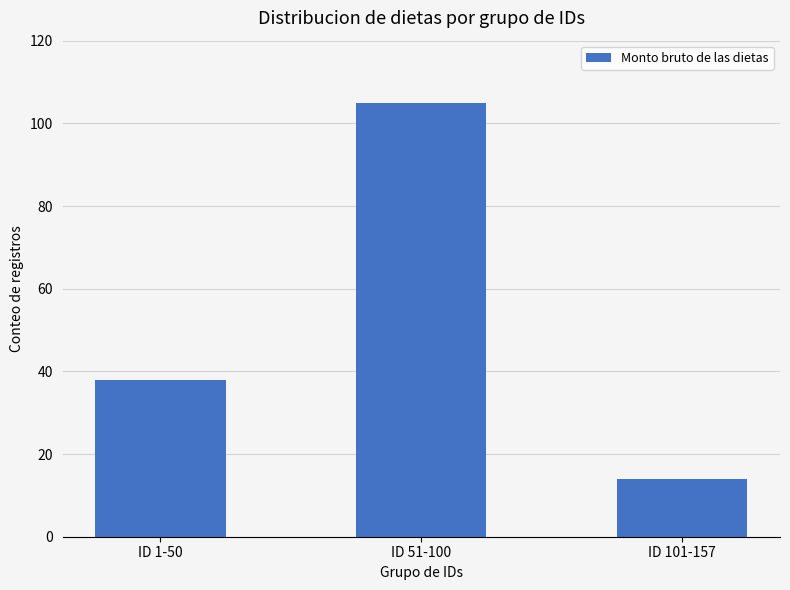

At which label is the value closest to 59?

ID 1-50